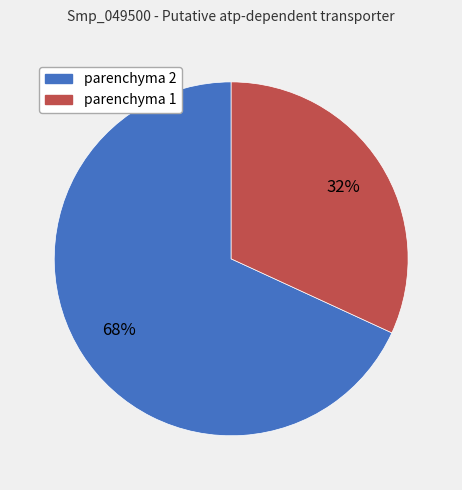

Which category has the smallest portion of the pie?

parenchyma 1